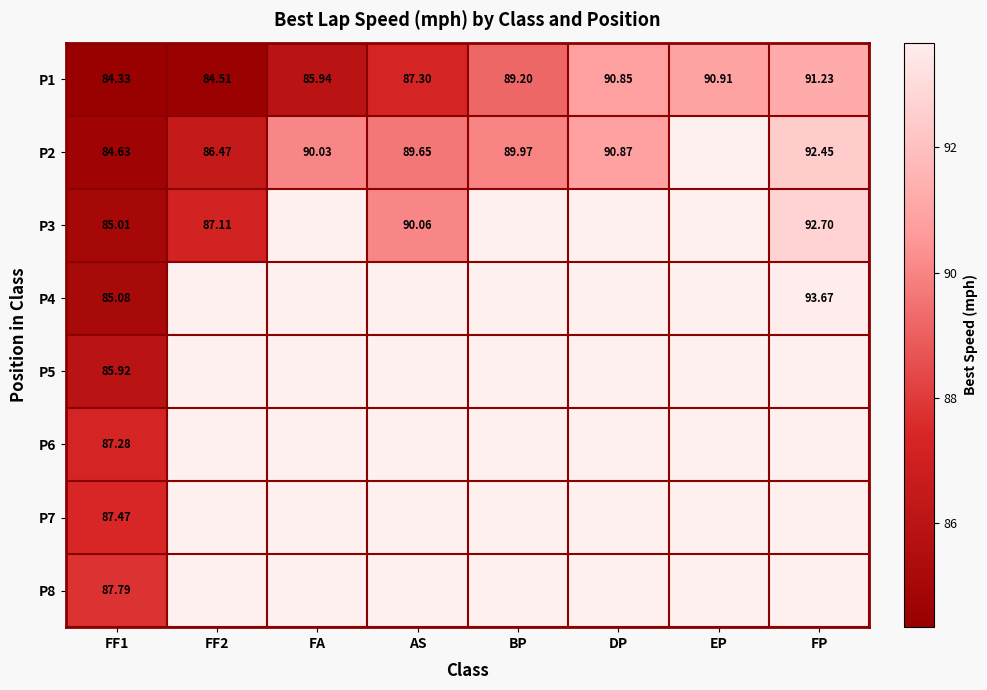

Is the value of P2 at AS greater than the value of P1 at FF1?

Yes